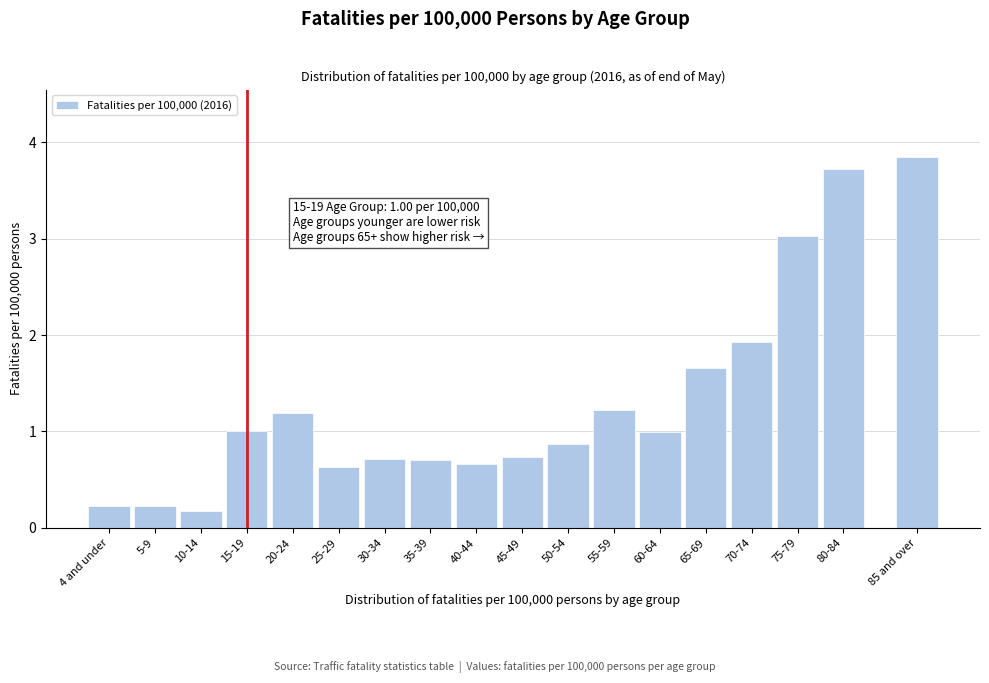

What is the label of the 3rd bar from the right?

75-79